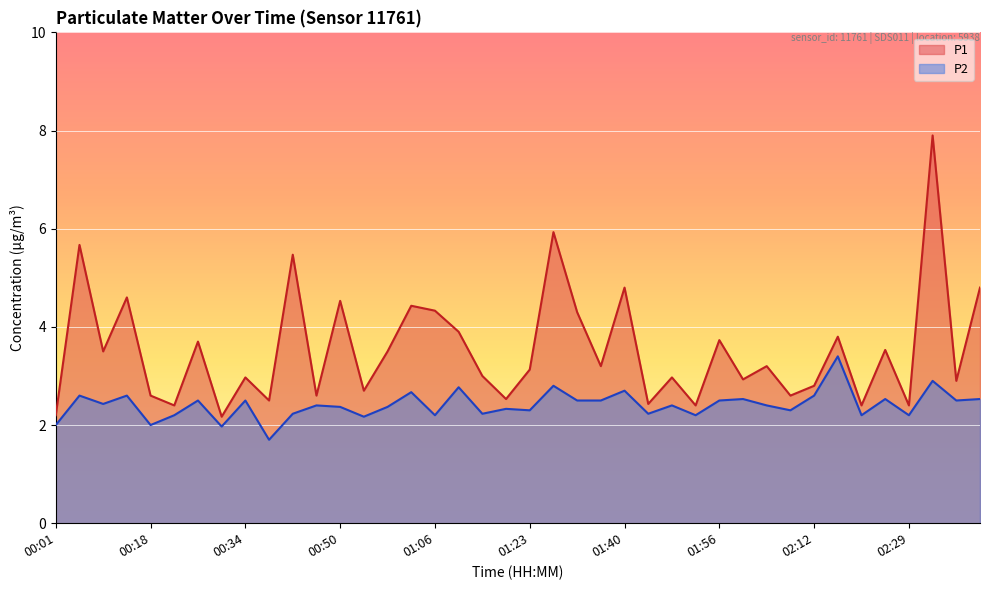

Reading left to right, transcribe all the data shown in this chart.

P1: 00:01=2.2	00:05=5.7	00:10=3.5	00:14=4.6	00:18=2.6	00:22=2.4	00:26=3.7	00:30=2.2	00:34=3.0	00:38=2.5	00:42=5.5	00:46=2.6	00:50=4.5	00:54=2.7	00:58=3.5	01:02=4.4	01:06=4.3	01:11=3.9	01:15=3.0	01:19=2.5	01:23=3.1	01:28=5.9	01:32=4.3	01:36=3.2	01:40=4.8	01:44=2.4	01:48=3.0	01:52=2.4	01:56=3.7	02:00=2.9	02:04=3.2	02:08=2.6	02:12=2.8	02:17=3.8	02:21=2.4	02:25=3.5	02:29=2.4	02:33=7.9	02:37=2.9	02:41=4.8
P2: 00:01=2.0	00:05=2.6	00:10=2.4	00:14=2.6	00:18=2.0	00:22=2.2	00:26=2.5	00:30=2.0	00:34=2.5	00:38=1.7	00:42=2.2	00:46=2.4	00:50=2.4	00:54=2.2	00:58=2.4	01:02=2.7	01:06=2.2	01:11=2.8	01:15=2.2	01:19=2.3	01:23=2.3	01:28=2.8	01:32=2.5	01:36=2.5	01:40=2.7	01:44=2.2	01:48=2.4	01:52=2.2	01:56=2.5	02:00=2.5	02:04=2.4	02:08=2.3	02:12=2.6	02:17=3.4	02:21=2.2	02:25=2.5	02:29=2.2	02:33=2.9	02:37=2.5	02:41=2.5